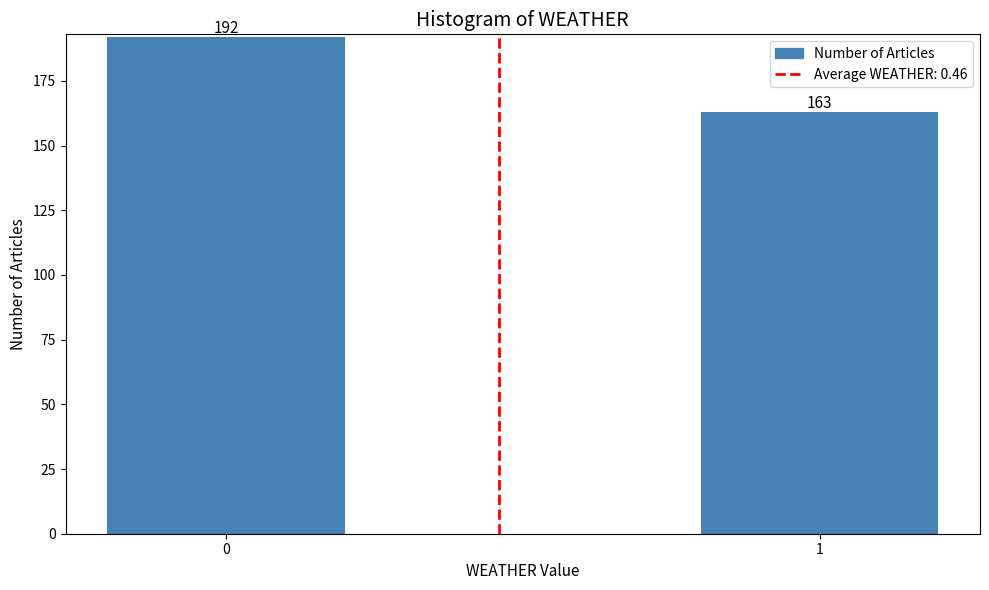

Reading right to left, list all the values displayed in this chart.

163	192